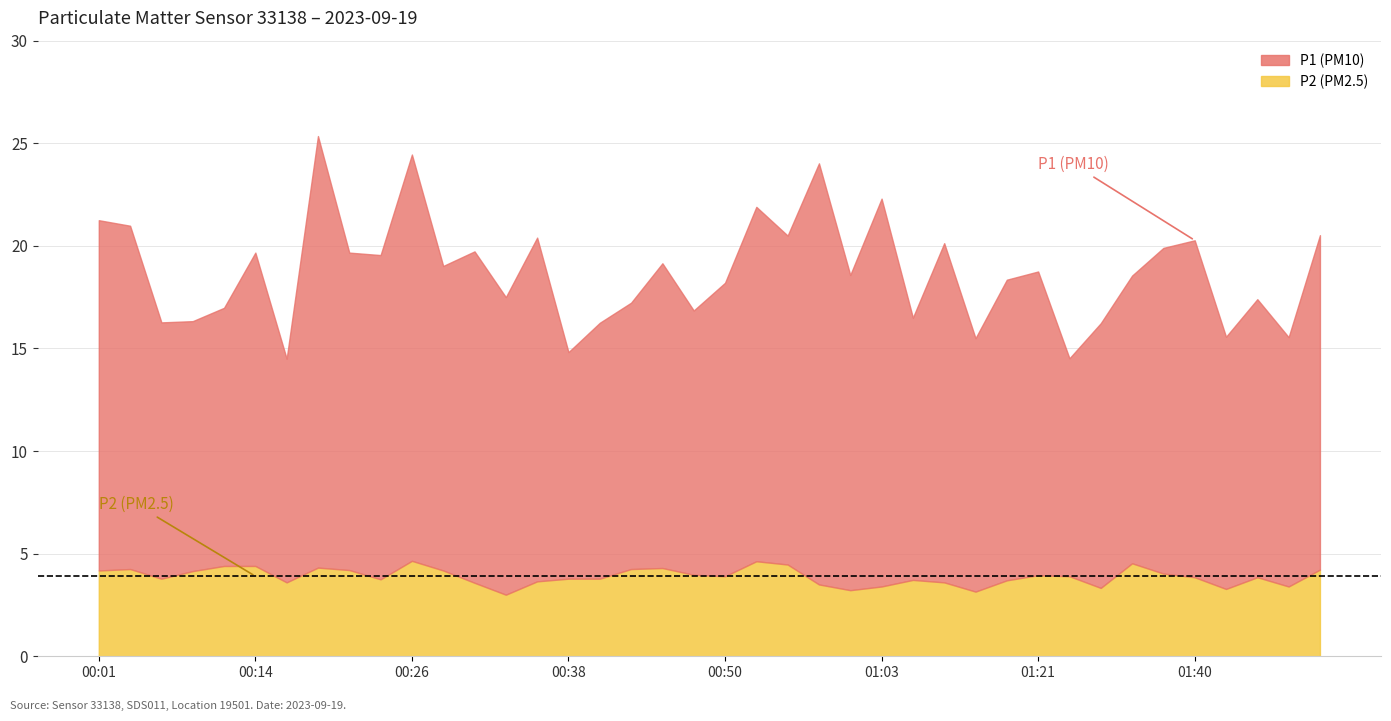

Rank the categories by P1 value from lowest to highest.

00:16, 01:29, 00:38, 01:10, 01:53, 01:42, 01:32, 00:40, 00:06, 00:09, 01:05, 00:48, 00:11, 00:43, 01:47, 00:33, 00:50, 01:13, 01:34, 01:00, 01:21, 00:28, 00:45, 00:23, 00:14, 00:21, 00:31, 01:37, 01:07, 01:40, 00:35, 00:55, 01:55, 00:04, 00:01, 00:53, 01:03, 00:58, 00:26, 00:18